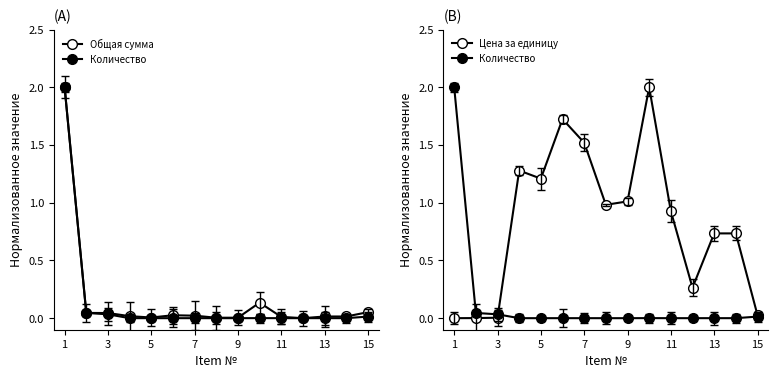

The value of Цена за единицу at 3 is 0.0. True or false?

False